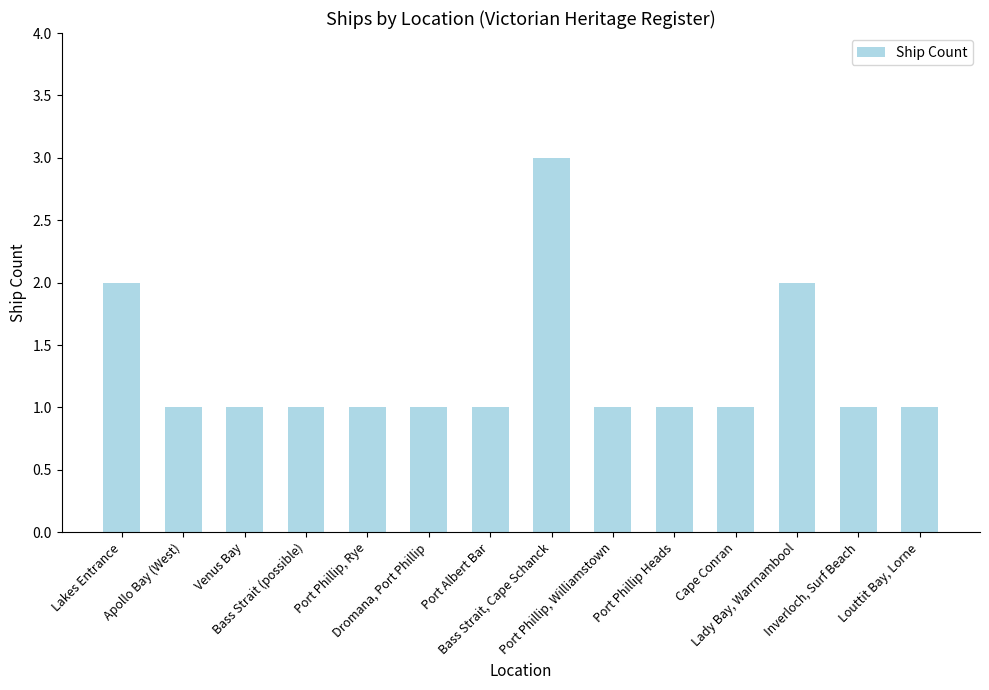

Reading left to right, extract all data points from this chart.

2	1	1	1	1	1	1	3	1	1	1	2	1	1